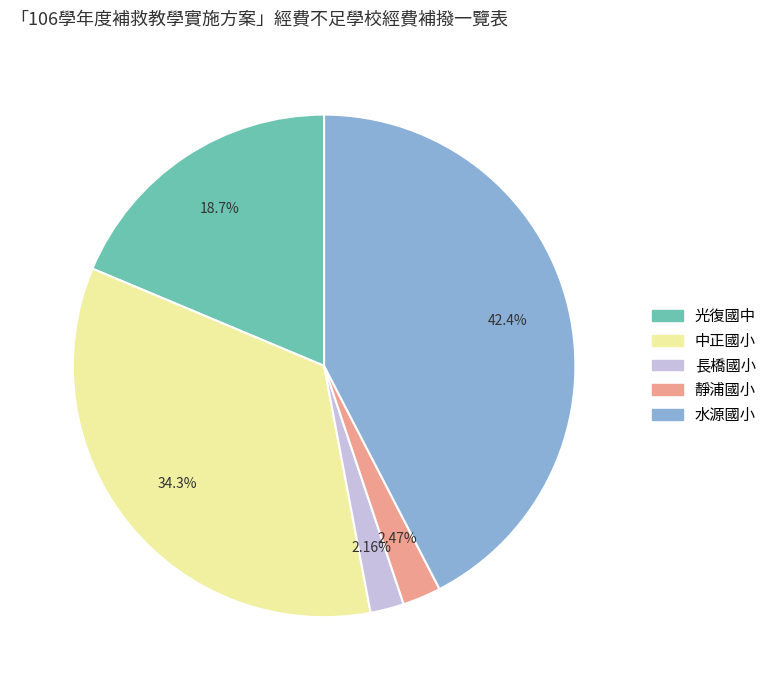

What percentage is the 水源國小 slice, to the nearest percent?

42%